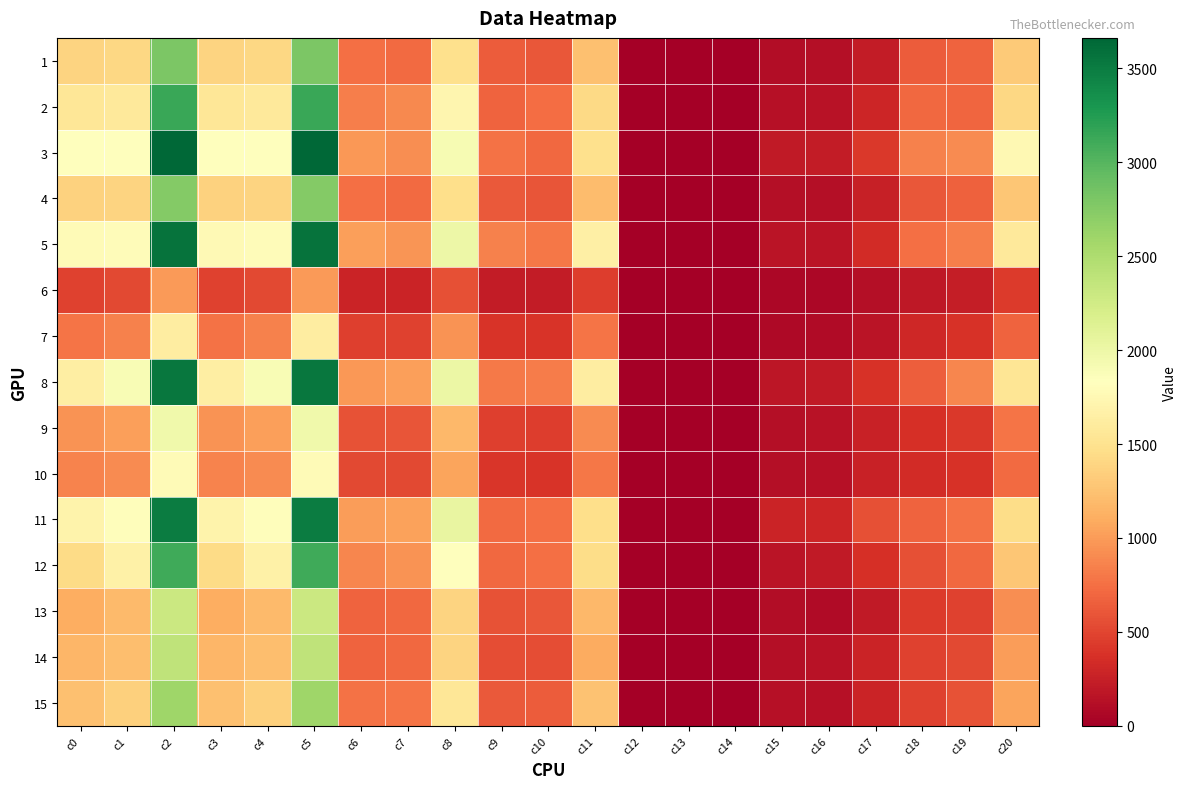

Reading left to right, list all the values displayed in this chart.

1: c0=1383	c1=1411	c2=2794	c3=1382	c4=1408	c5=2790	c6=750	c7=727	c8=1477	c9=633	c10=602	c11=1235	c12=7	c13=7	c14=14	c15=110	c16=118	c17=228	c18=632	c19=681	c20=1313
2: c0=1550	c1=1587	c2=3137	c3=1547	c4=1587	c5=3134	c6=834	c7=890	c8=1724	c9=686	c10=740	c11=1426	c12=6	c13=4	c14=10	c15=142	c16=146	c17=288	c18=713	c19=697	c20=1410
3: c0=1825	c1=1837	c2=3662	c3=1826	c4=1836	c5=3662	c6=979	c7=929	c8=1908	c9=766	c10=714	c11=1480	c12=3	c13=0	c14=3	c15=210	c16=215	c17=425	c18=847	c19=907	c20=1754
4: c0=1365	c1=1386	c2=2751	c3=1362	c4=1386	c5=2748	c6=749	c7=718	c8=1467	c9=617	c10=587	c11=1204	c12=4	c13=3	c14=7	c15=128	c16=128	c17=256	c18=613	c19=668	c20=1281
5: c0=1774	c1=1800	c2=3574	c3=1771	c4=1800	c5=3571	c6=1023	c7=969	c8=1992	c9=851	c10=800	c11=1651	c12=5	c13=1	c14=6	c15=167	c16=168	c17=335	c18=748	c19=831	c20=1579
6: c0=477	c1=522	c2=999	c3=477	c4=521	c5=998	c6=282	c7=286	c8=568	c9=220	c10=226	c11=446	c12=3	c13=1	c14=4	c15=59	c16=59	c17=118	c18=195	c19=235	c20=430
7: c0=774	c1=856	c2=1630	c3=771	c4=854	c5=1625	c6=468	c7=480	c8=948	c9=387	c10=391	c11=778	c12=6	c13=1	c14=7	c15=75	c16=88	c17=163	c18=303	c19=374	c20=677
8: c0=1644	c1=1902	c2=3546	c3=1641	c4=1902	c5=3543	c6=984	c7=1026	c8=2010	c9=803	c10=822	c11=1625	c12=4	c13=3	c14=7	c15=177	c16=201	c17=378	c18=657	c19=876	c20=1533
9: c0=952	c1=1019	c2=1971	c3=951	c4=1017	c5=1968	c6=583	c7=600	c8=1183	c9=459	c10=452	c11=911	c12=2	c13=2	c14=4	c15=122	c16=146	c17=268	c18=368	c19=417	c20=785
10: c0=870	c1=912	c2=1782	c3=869	c4=909	c5=1778	c6=526	c7=525	c8=1051	c9=402	c10=390	c11=792	c12=1	c13=0	c14=1	c15=123	c16=135	c17=258	c18=343	c19=384	c20=727
11: c0=1695	c1=1808	c2=3503	c3=1691	c4=1805	c5=3496	c6=1008	c7=1034	c8=2042	c9=728	c10=745	c11=1473	c12=2	c13=2	c14=4	c15=278	c16=287	c17=565	c18=683	c19=771	c20=1454
12: c0=1442	c1=1669	c2=3111	c3=1441	c4=1667	c5=3108	c6=877	c7=957	c8=1834	c9=704	c10=751	c11=1455	c12=4	c13=4	c14=8	c15=169	c16=202	c17=371	c18=564	c19=710	c20=1274
13: c0=1114	c1=1188	c2=2302	c3=1113	c4=1188	c5=2301	c6=682	c7=702	c8=1384	c9=573	c10=603	c11=1176	c12=3	c13=3	c14=6	c15=106	c16=96	c17=202	c18=431	c19=486	c20=917
14: c0=1166	c1=1218	c2=2384	c3=1164	c4=1218	c5=2382	c6=678	c7=701	c8=1379	c9=550	c10=549	c11=1099	c12=2	c13=1	c14=3	c15=126	c16=151	c17=277	c18=486	c19=517	c20=1003
15: c0=1243	c1=1355	c2=2598	c3=1243	c4=1355	c5=2598	c6=769	c7=776	c8=1545	c9=623	c10=631	c11=1254	c12=5	c13=3	c14=8	c15=141	c16=142	c17=283	c18=474	c19=579	c20=1053